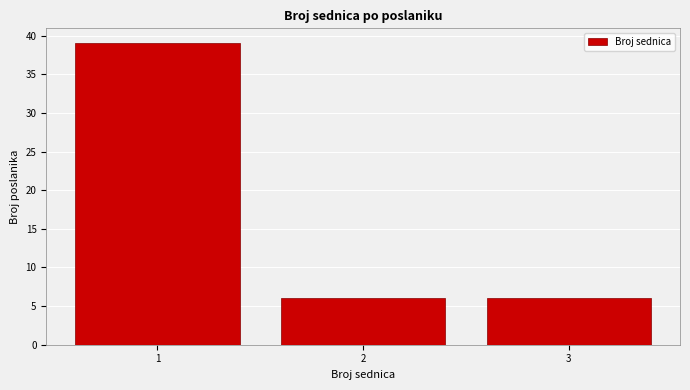

Over which range of the x-axis is the bar tallest?

0.5 to 1.5